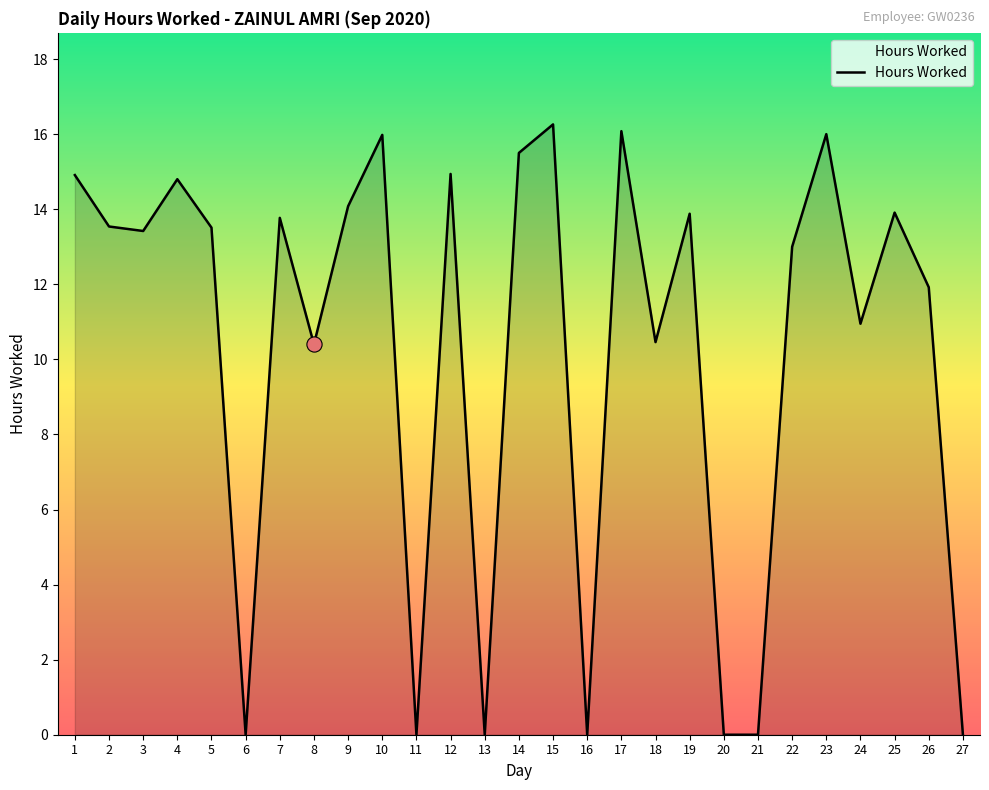

Which has a higher value, 12 or 14?

14